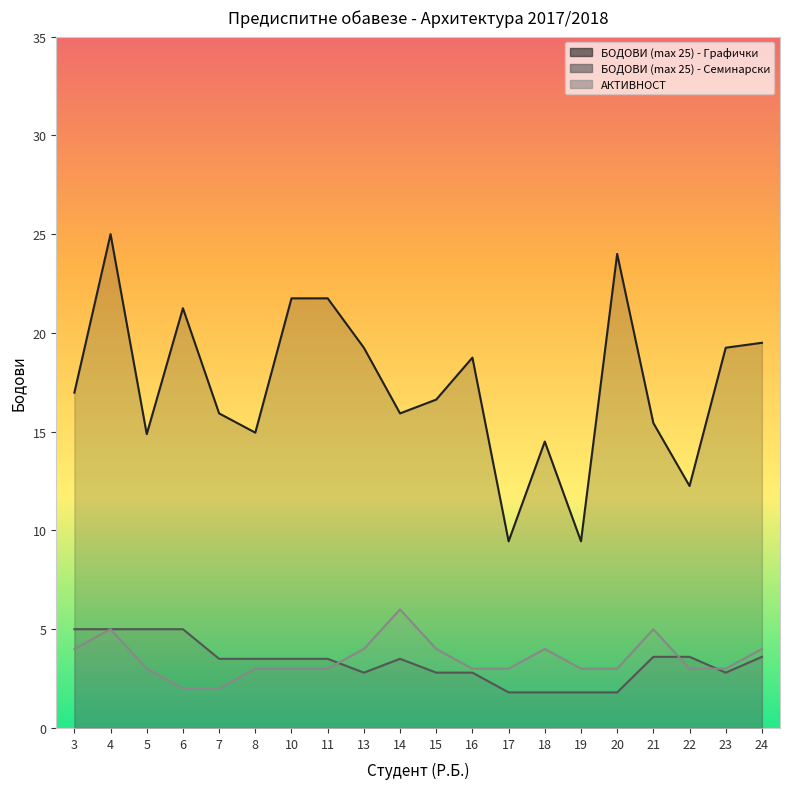

The value of БОДОВИ (max 25) - Графички at 22 is 12.2. True or false?

True